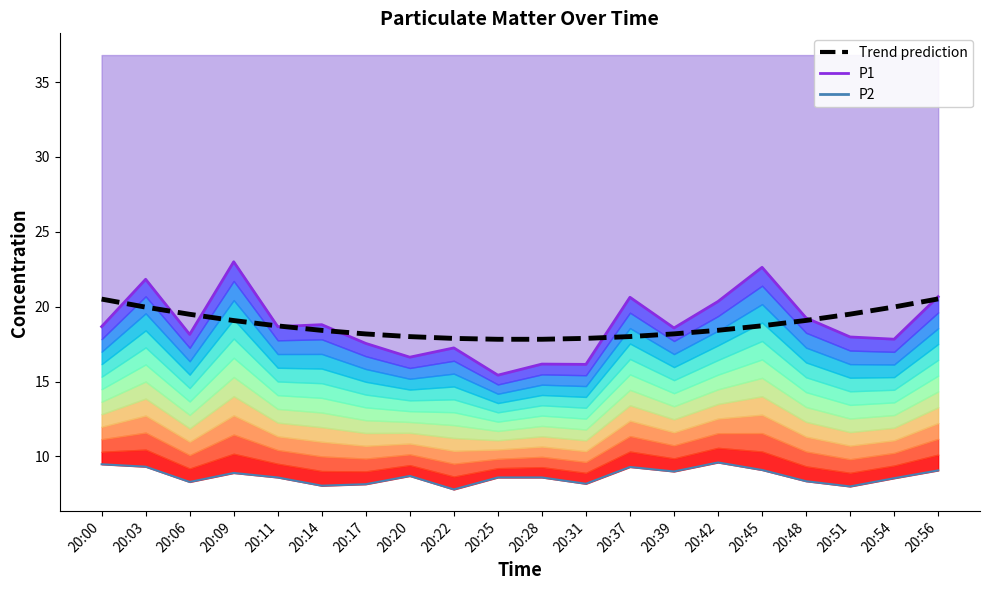

True or false: Trend prediction has a value of 10.3 at 20:28.

False